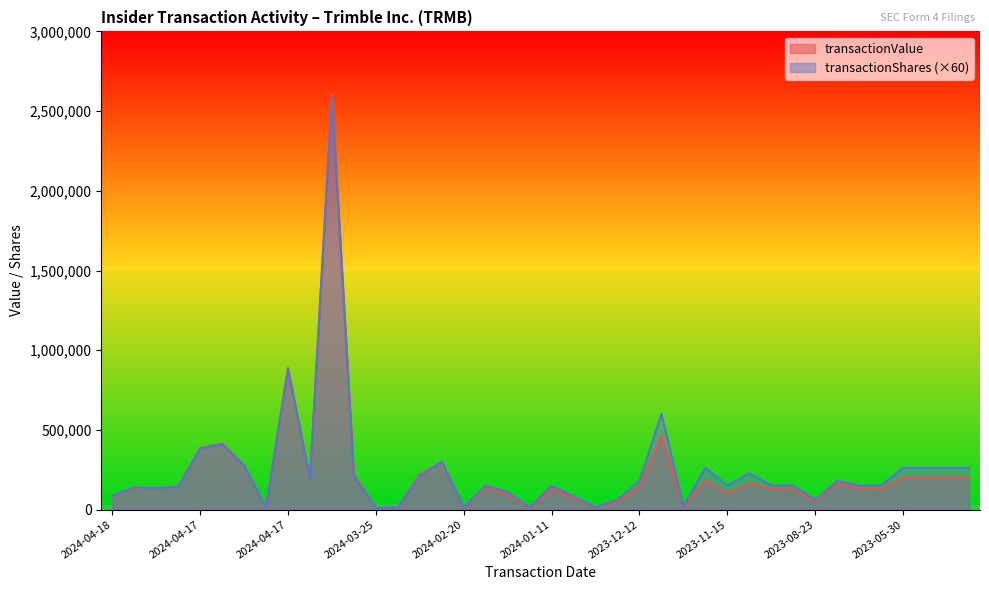

What is the spread (max minus min) of values at 2023-12-19?

11459